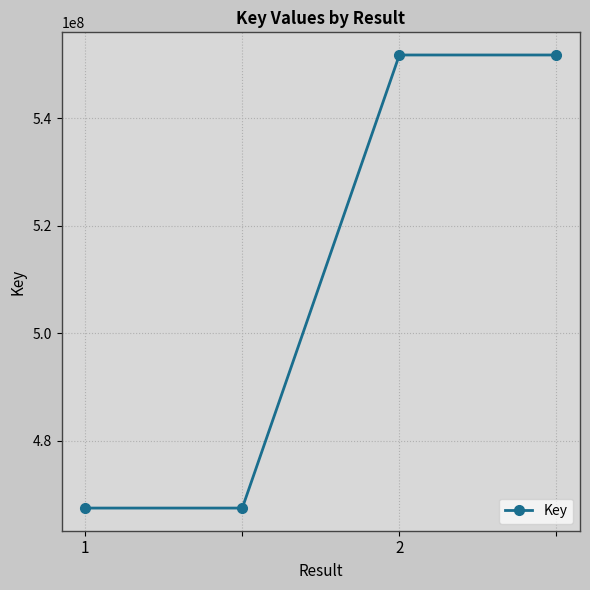

Is this an area chart (filled region under the line)?

No